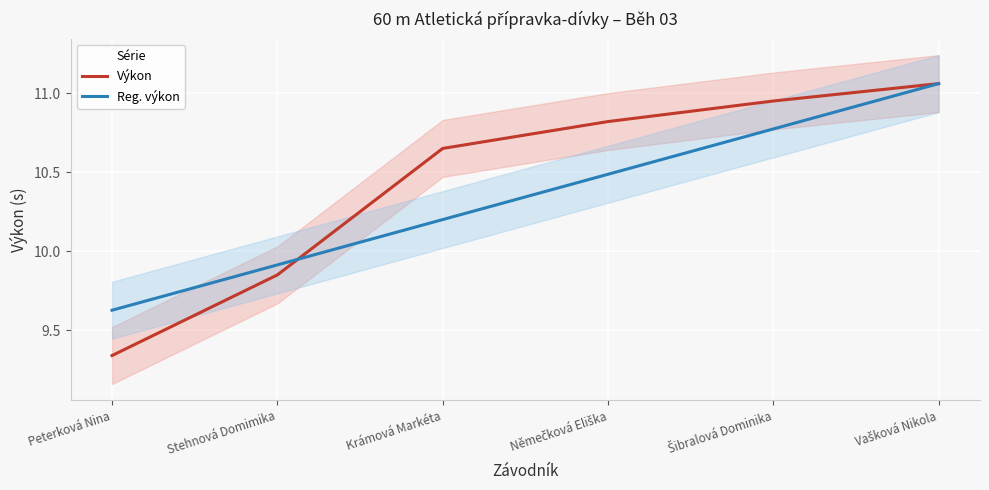

Where does the Reg. výkon series first go above 10?

Krámová Markéta